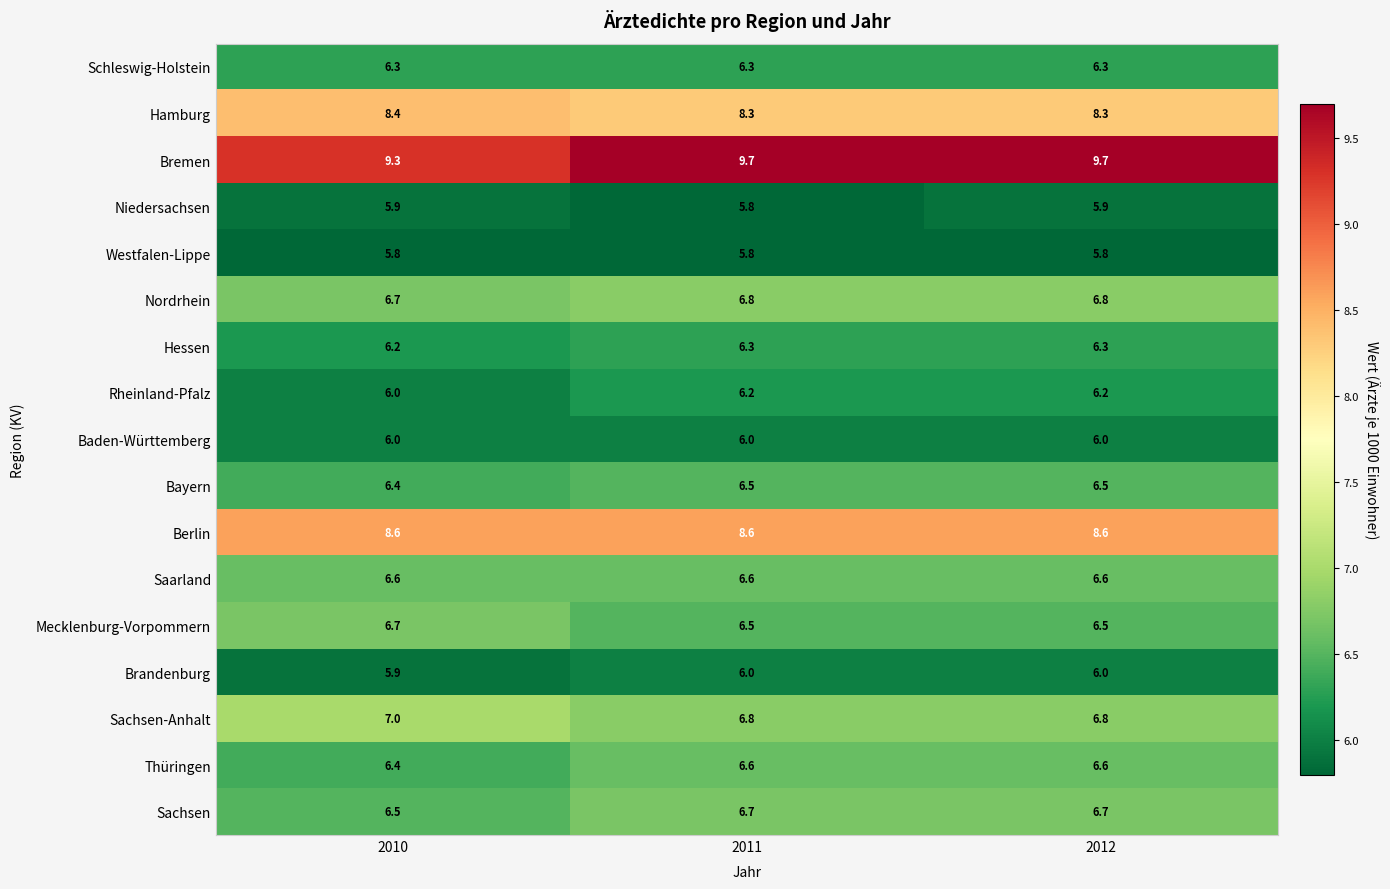

At which label is Rheinland-Pfalz closest to 6?

2010